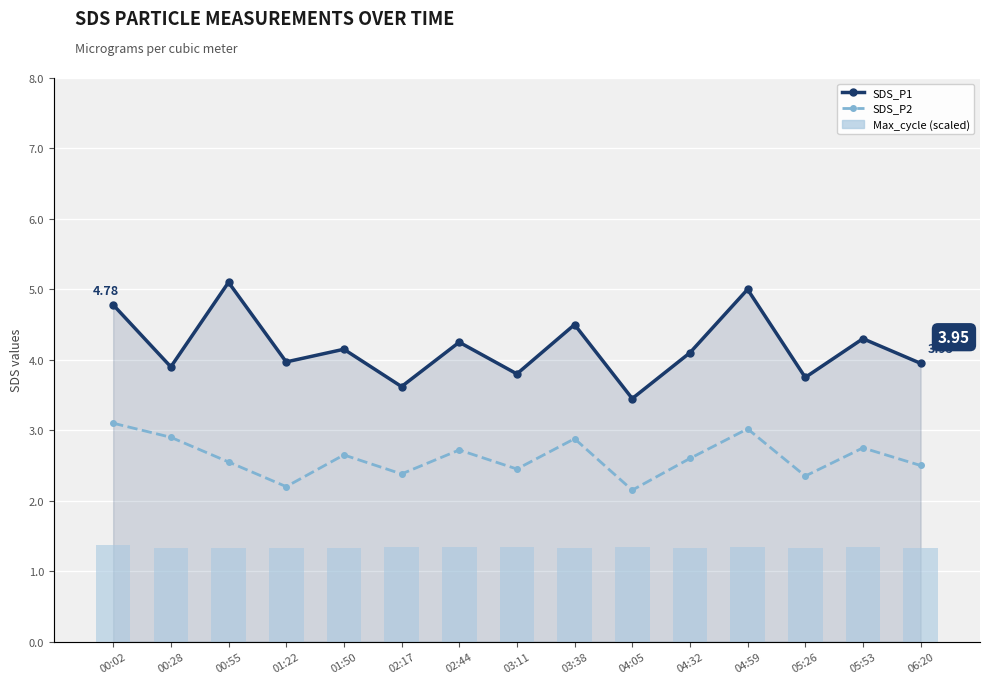

At which label does SDS_P2 reach its minimum?

04:05